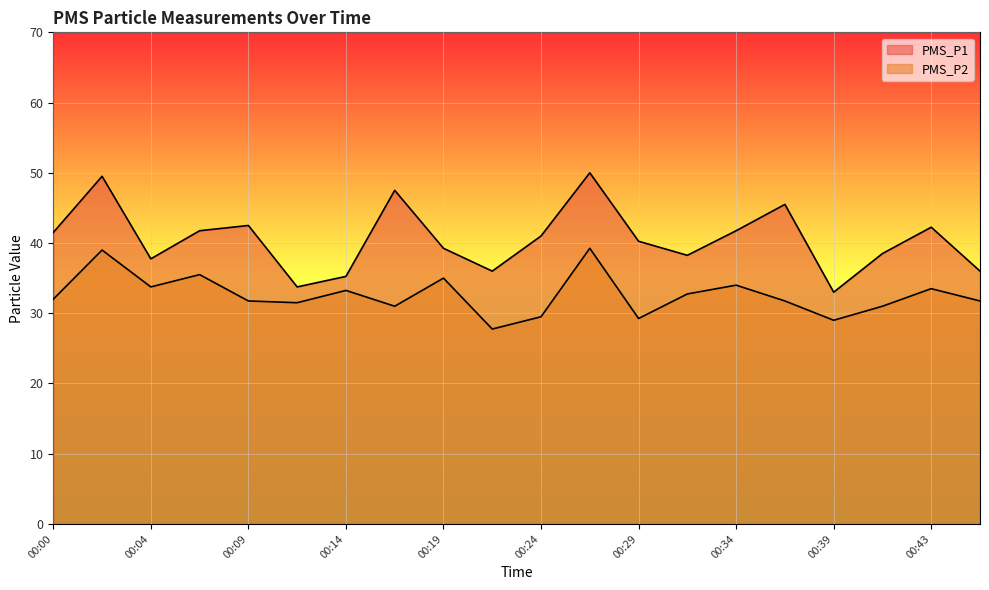

Does the chart display data point markers on the line(s)?

No